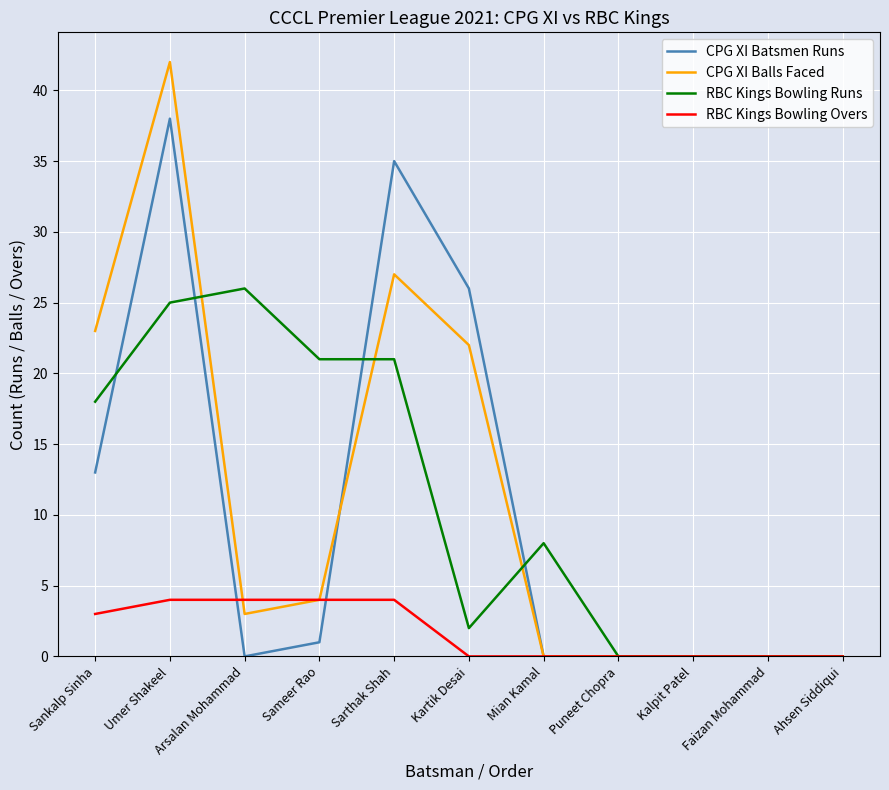

At which category does the chart reach its peak across all series?

Umer Shakeel